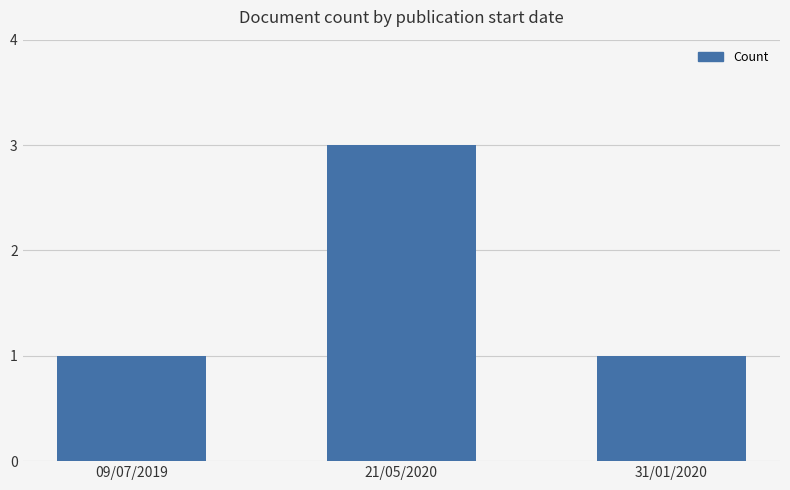

How many bars are there in total?

3